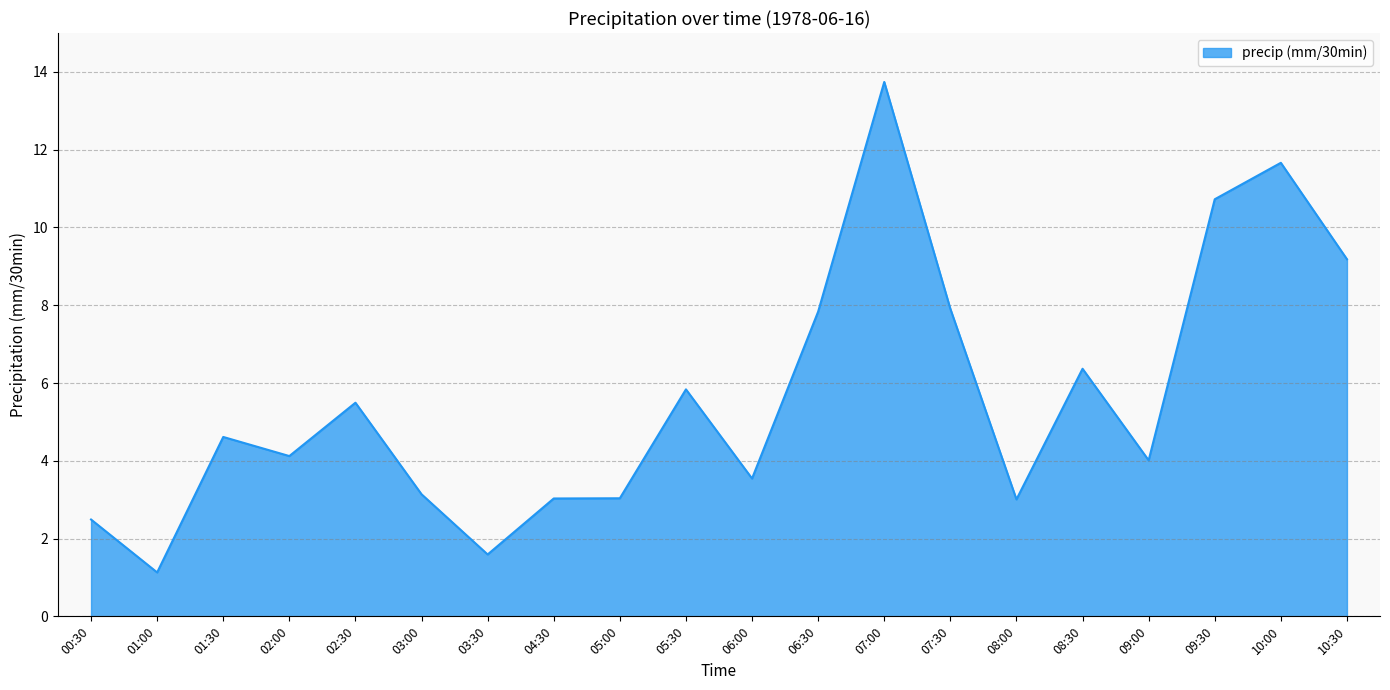

Which label corresponds to the smallest value in the chart?

01:00